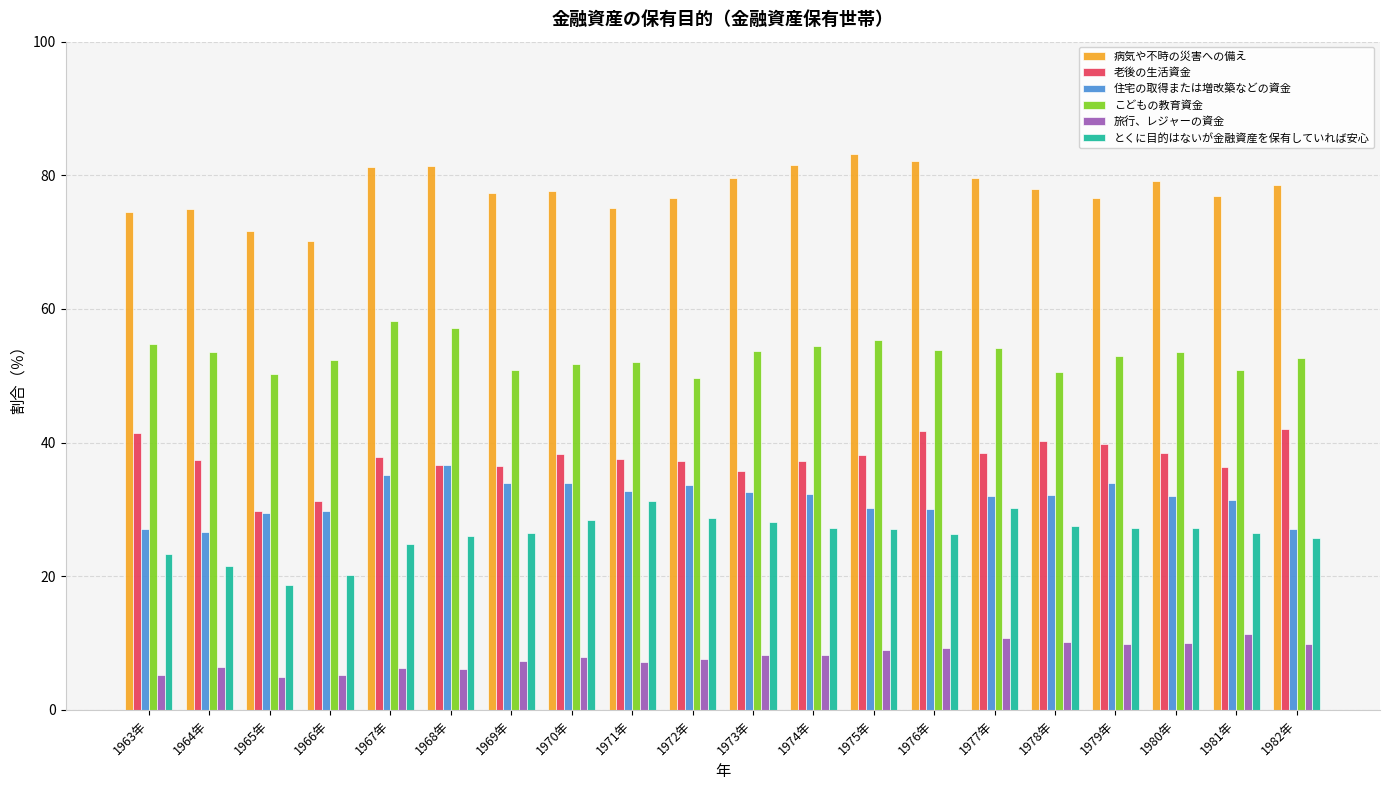

What is the smallest value displayed?

5.0